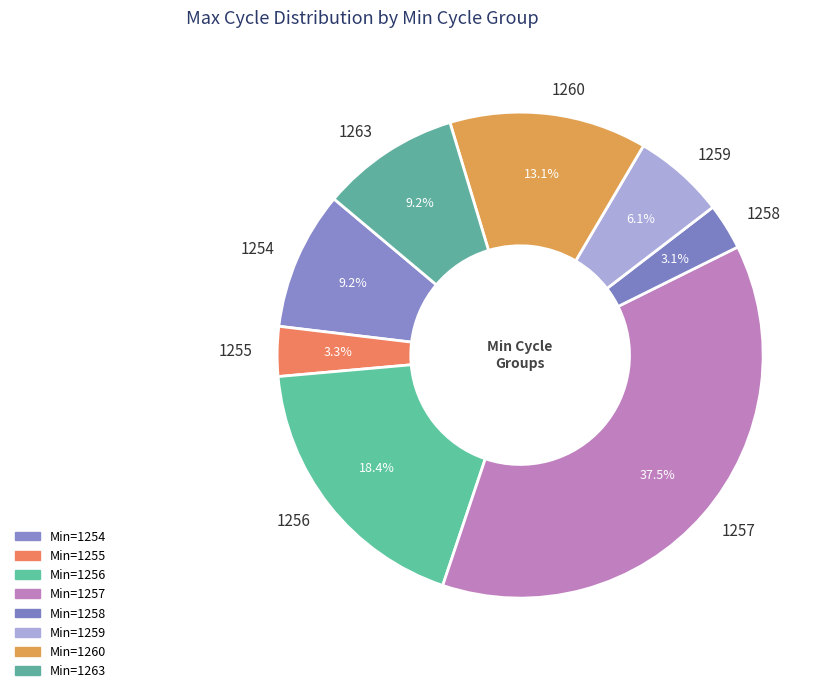

Approximately how many times larger is the value at 1254 compared to 1263?

1.0